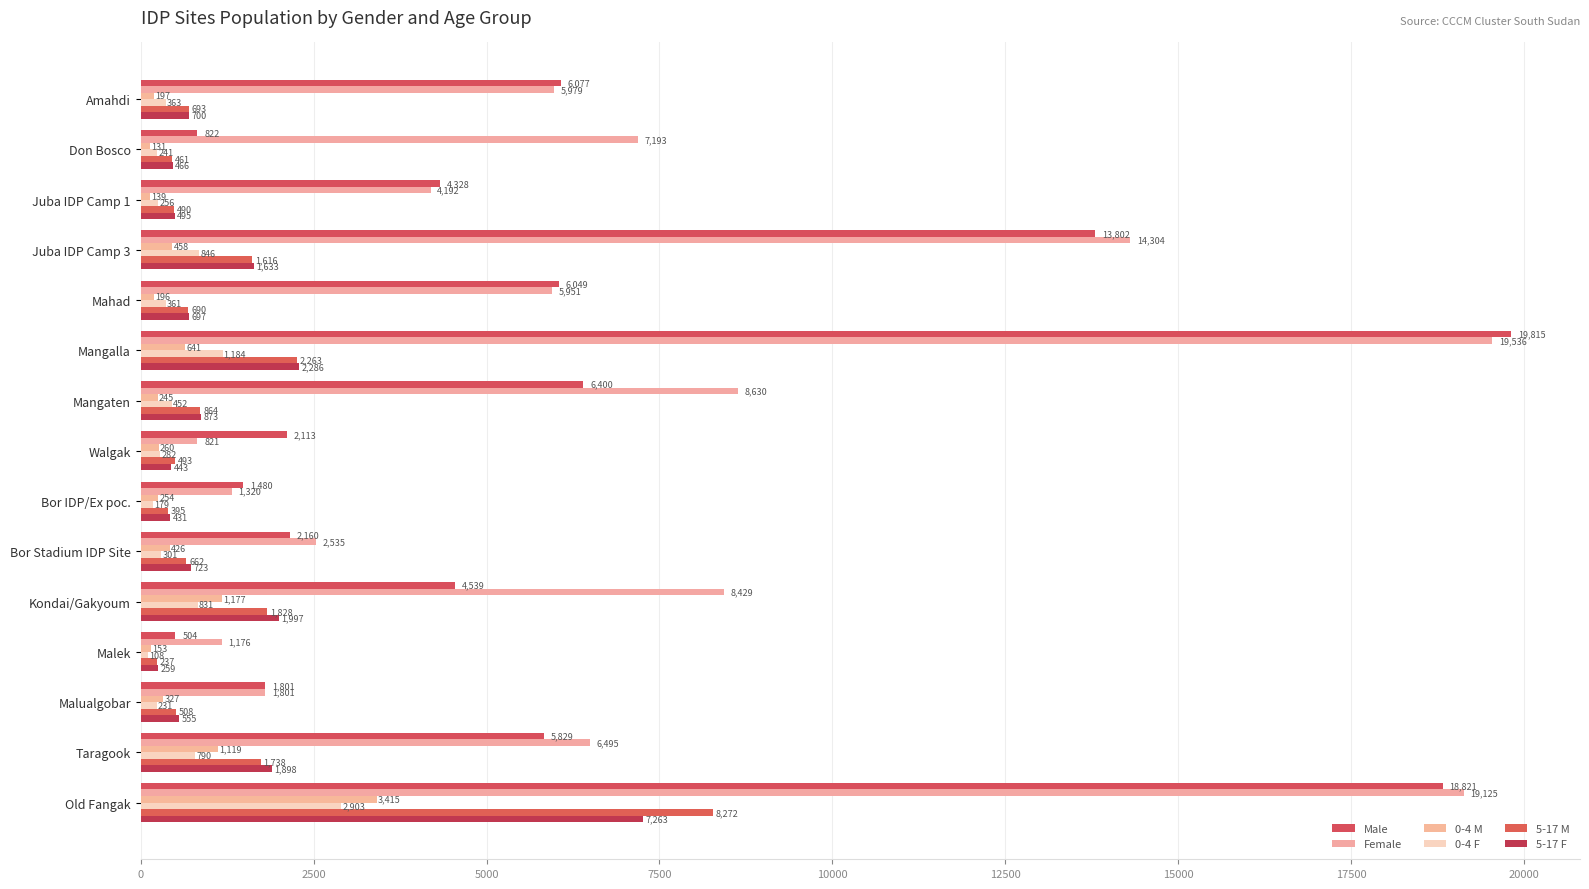

What is the greatest value displayed?

19815.0